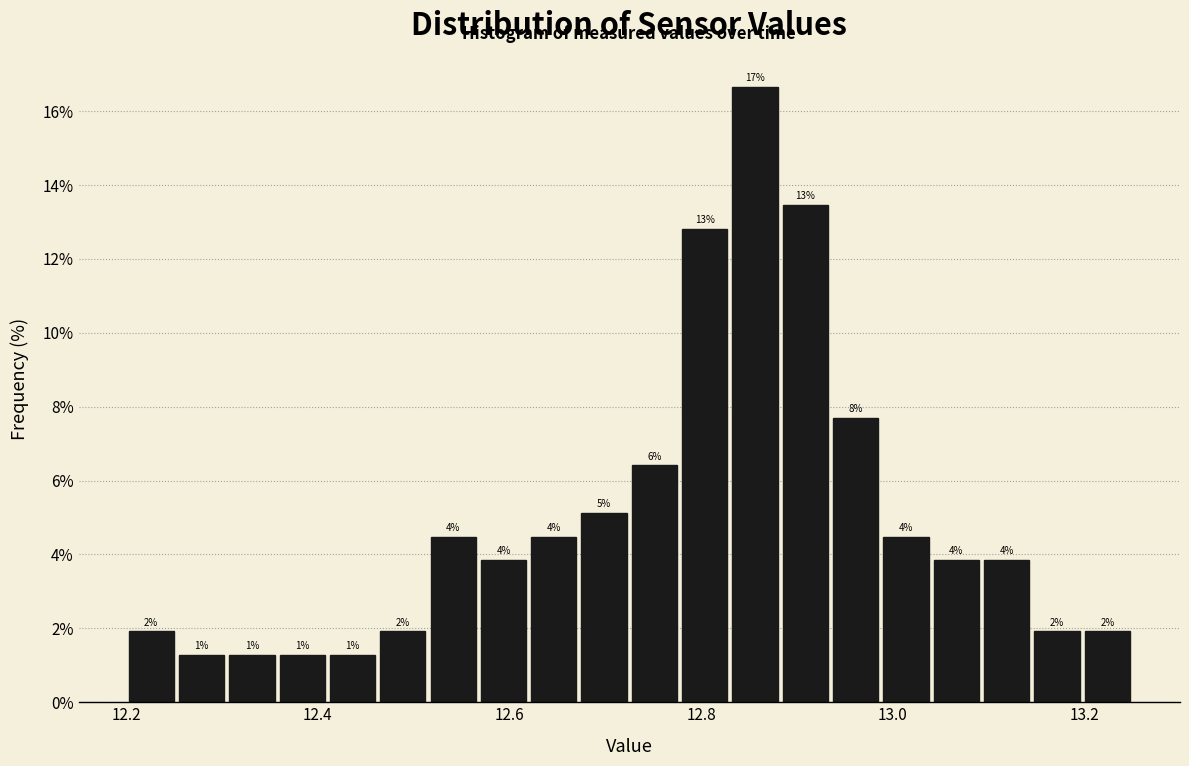

Around what value on the x-axis is the tallest bar? Give the approximate position of its centre, as read against the axis.

12.86